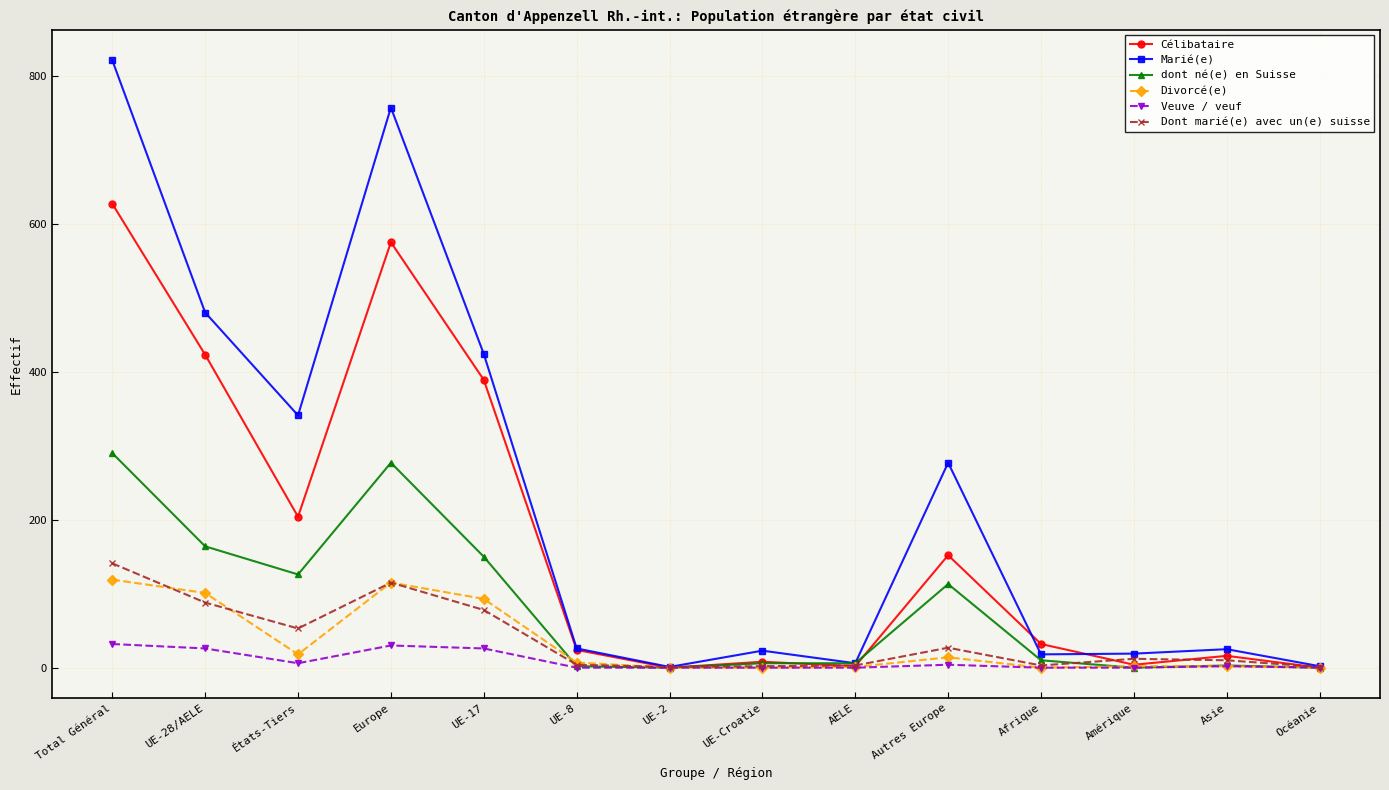

What is the label of the 13th point from the right?

UE-28/AELE